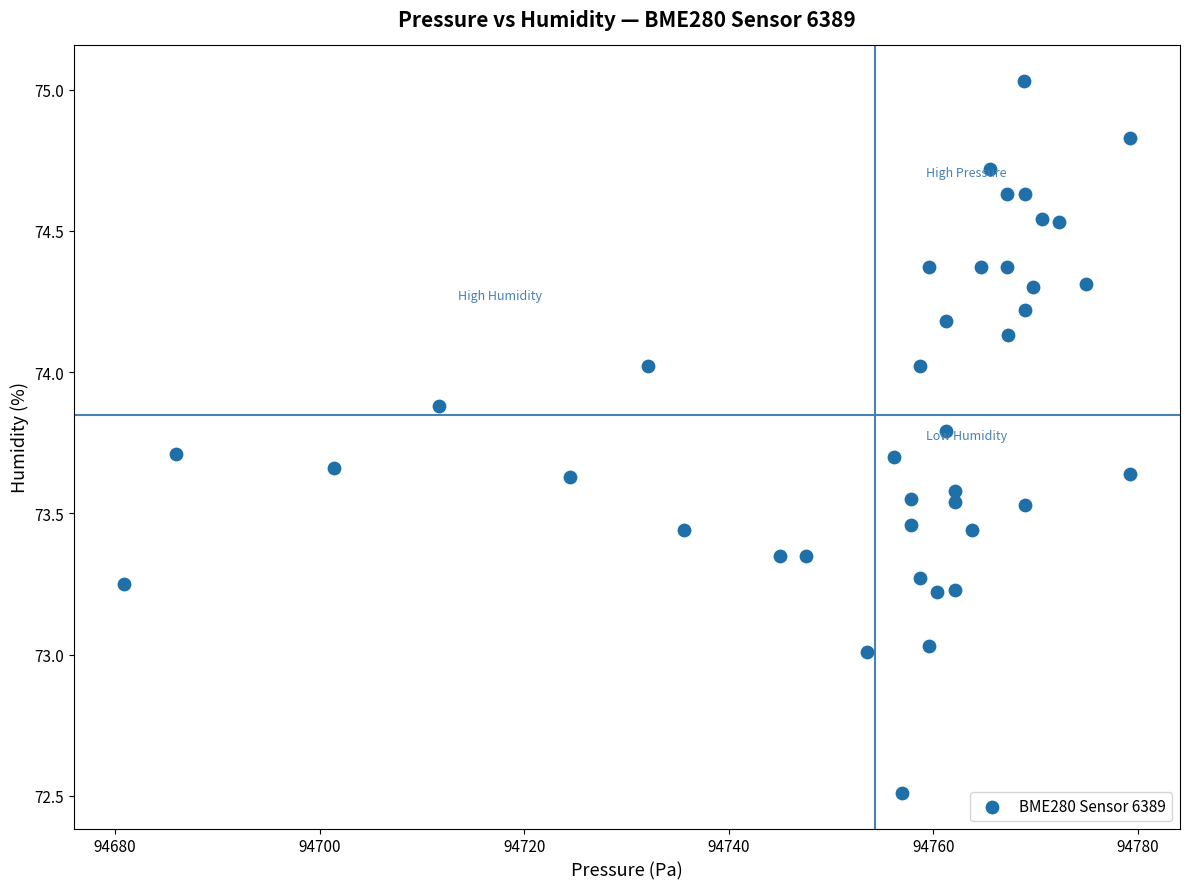

What is the range of Y values (max minus min)?

2.5